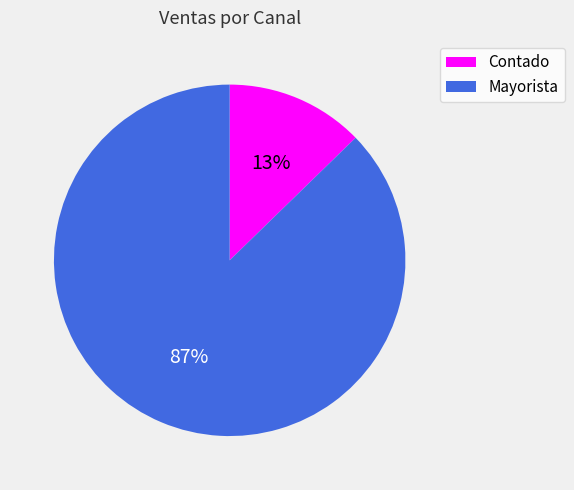

Which has a higher value, Mayorista or Contado?

Mayorista